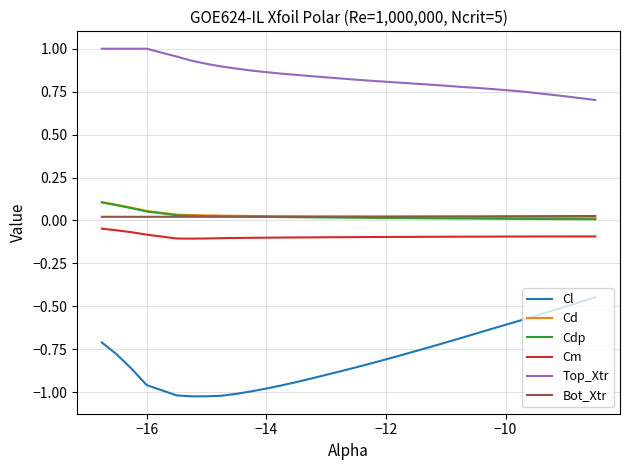

True or false: Cl and Top_Xtr cross at least once.

False